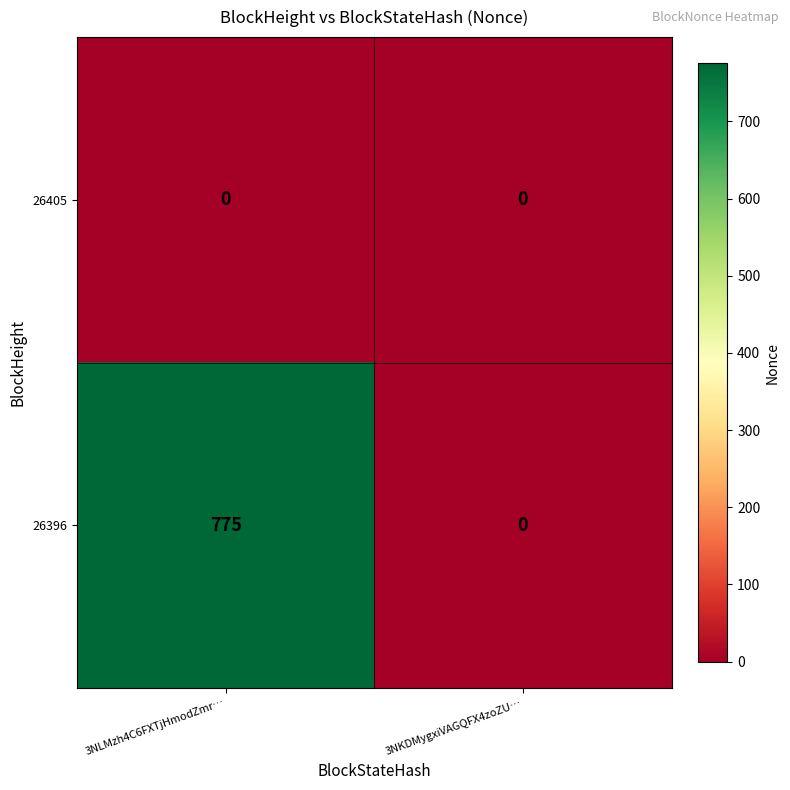

Reading left to right, extract all data points from this chart.

26405: 0	0
26396: 775	0